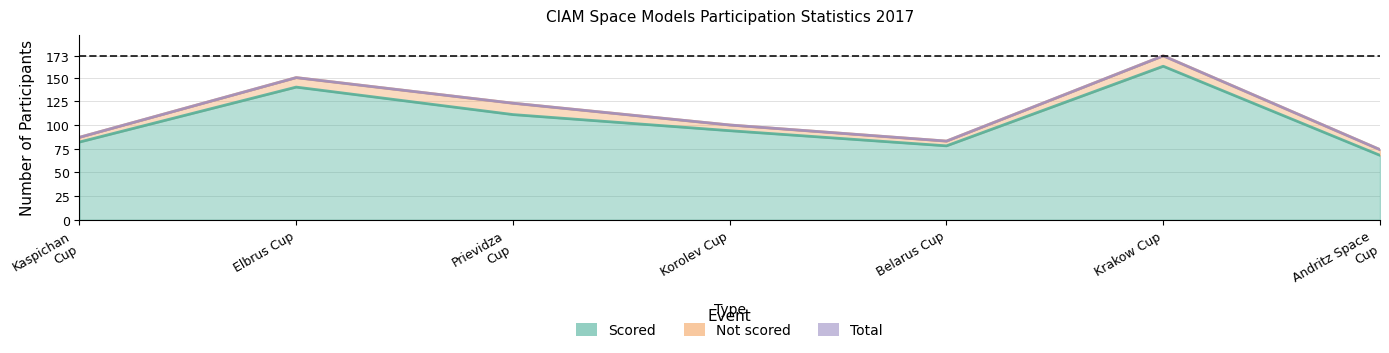

Does the chart have visible grid lines?

Yes